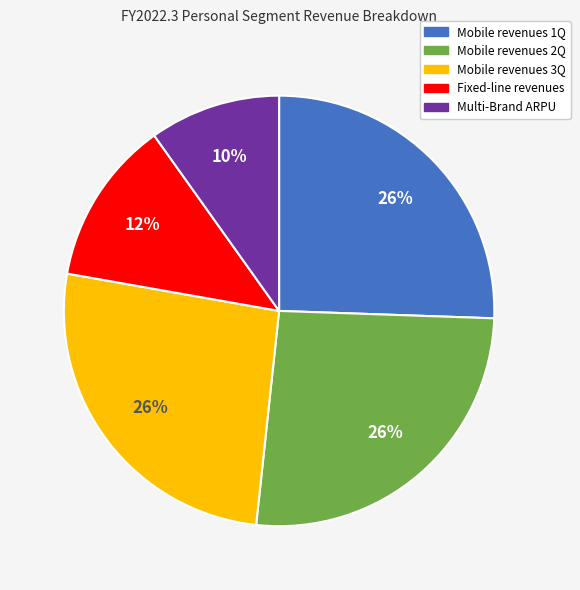

To the nearest percent, what is the difference between the largest and smallest slice percentages?

16%